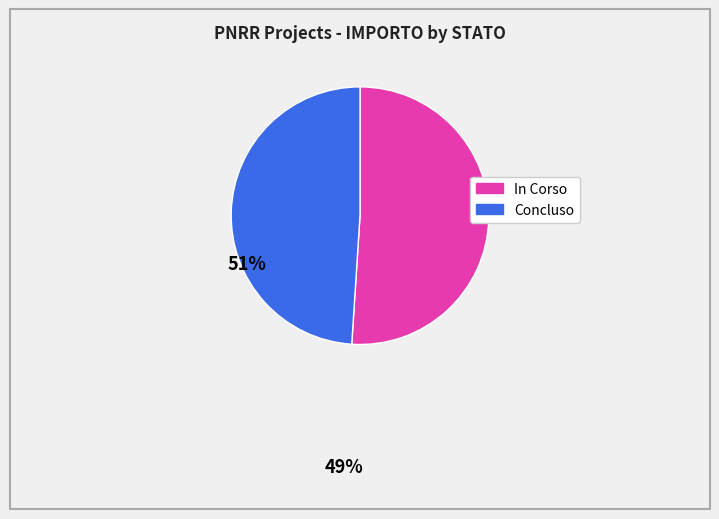

The Concluso slice represents 49% of the pie. True or false?

True